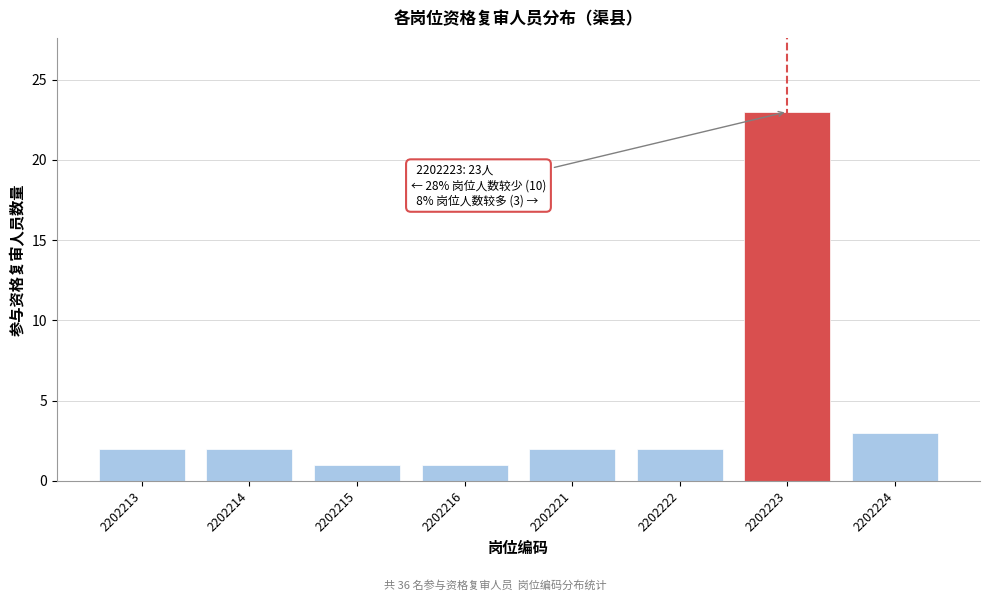

Reading left to right, list all the values displayed in this chart.

2	2	1	1	2	2	23	3